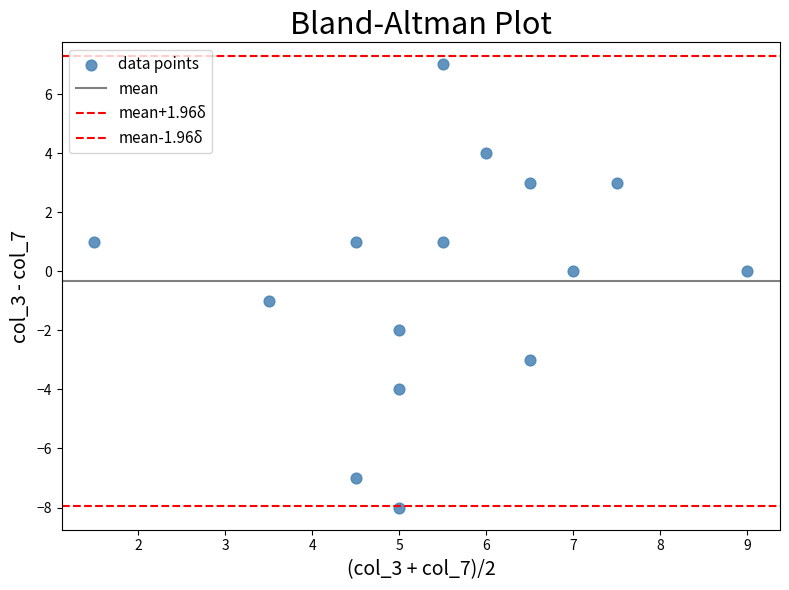

How many data points are displayed?

15